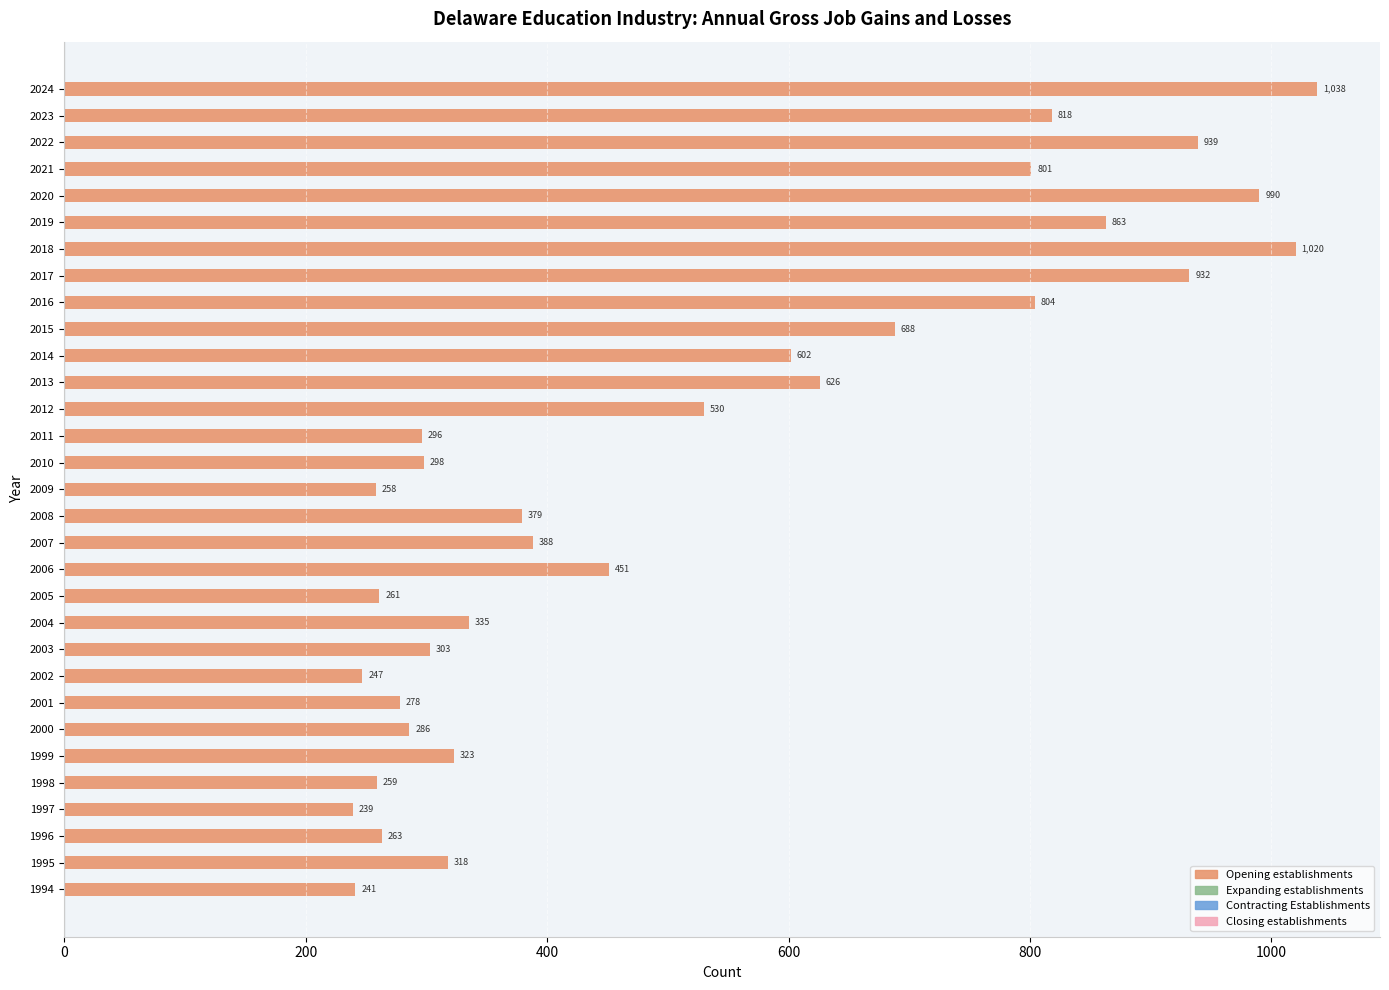

How many distinct data groups are displayed?

1